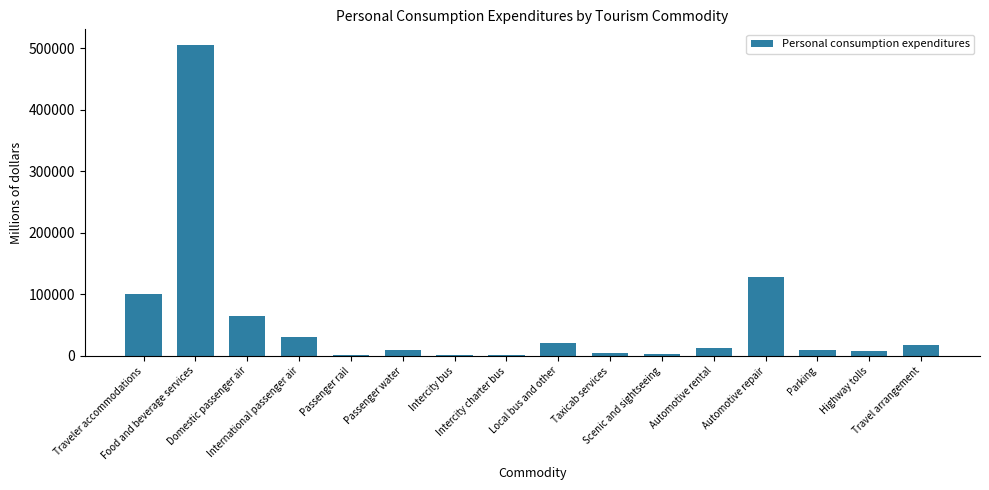

What is the sum of all values?

918476